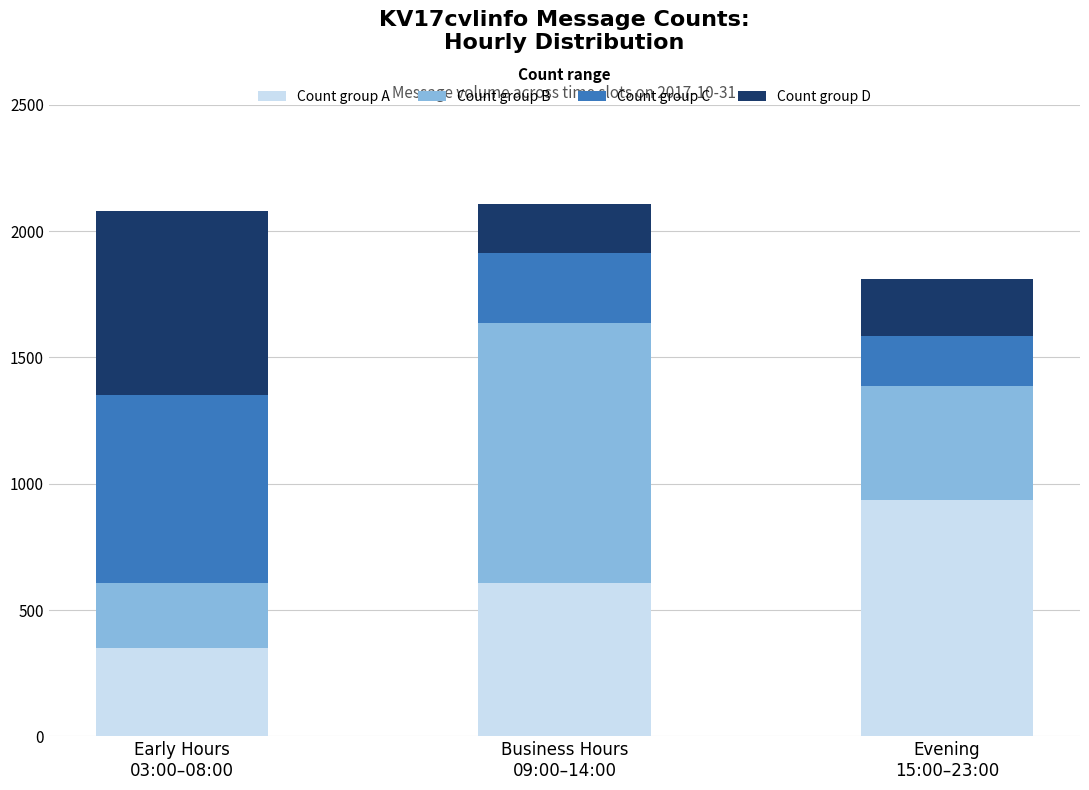

What is the highest value of the Count group A series?

934